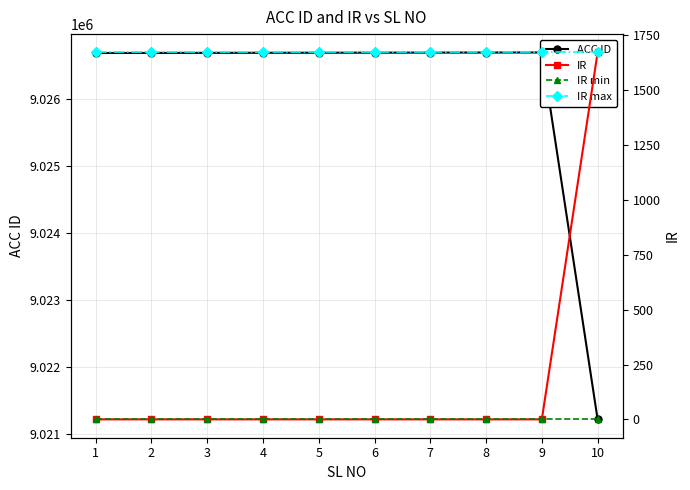

Is this an area chart (filled region under the line)?

No